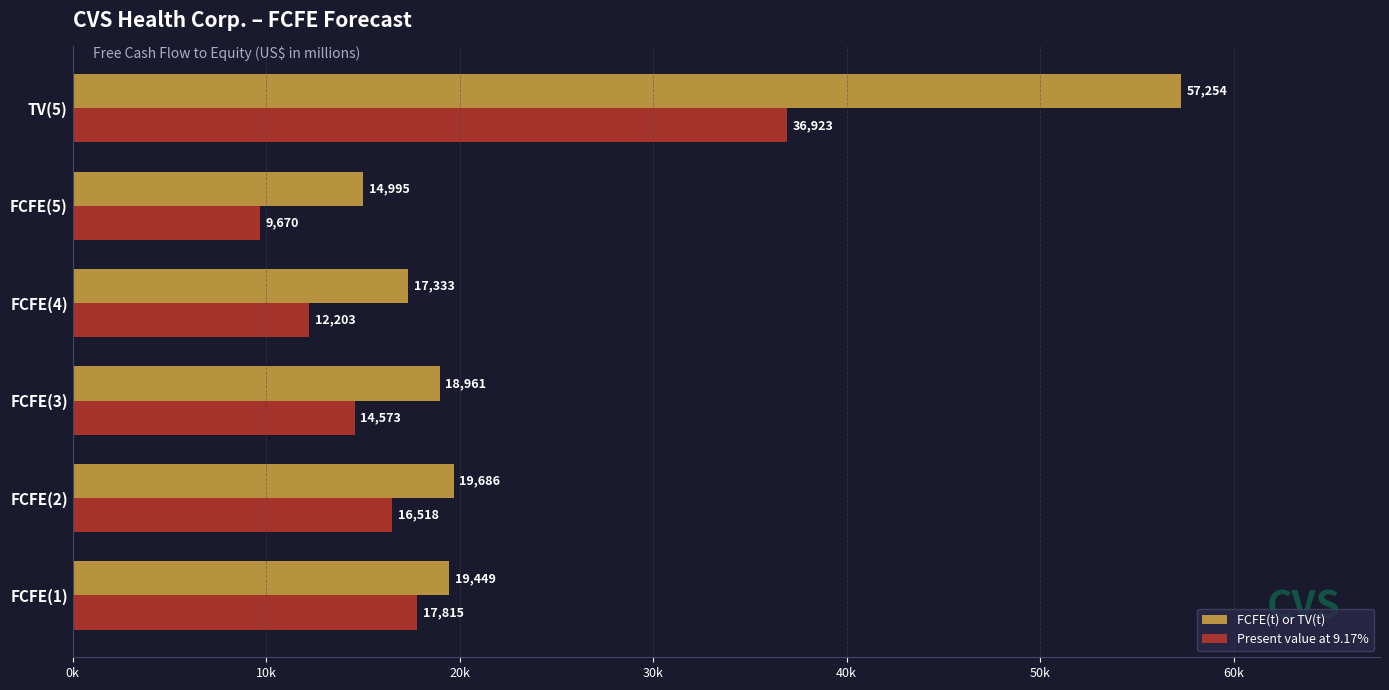

What are all the series names shown in the legend?

FCFE(t) or TV(t), Present value at 9.17%